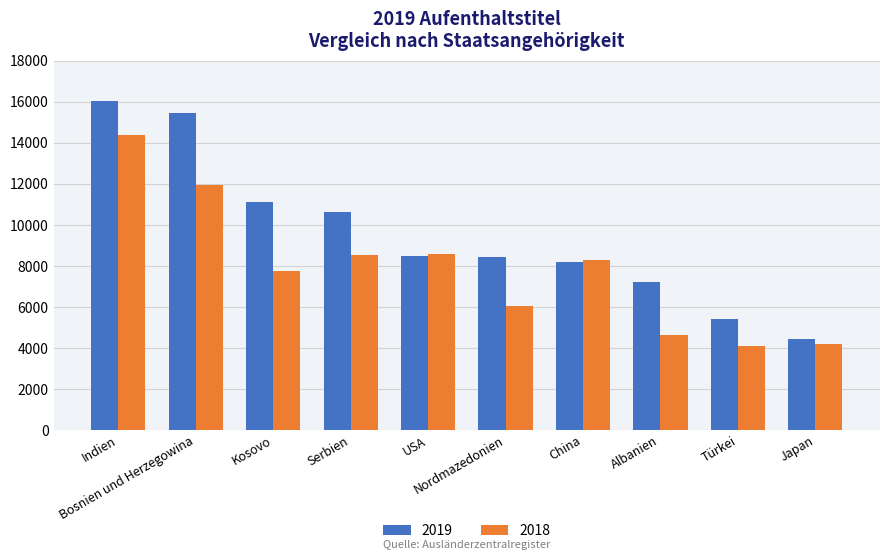

At how many categories does at least one series exceed 9065?

4